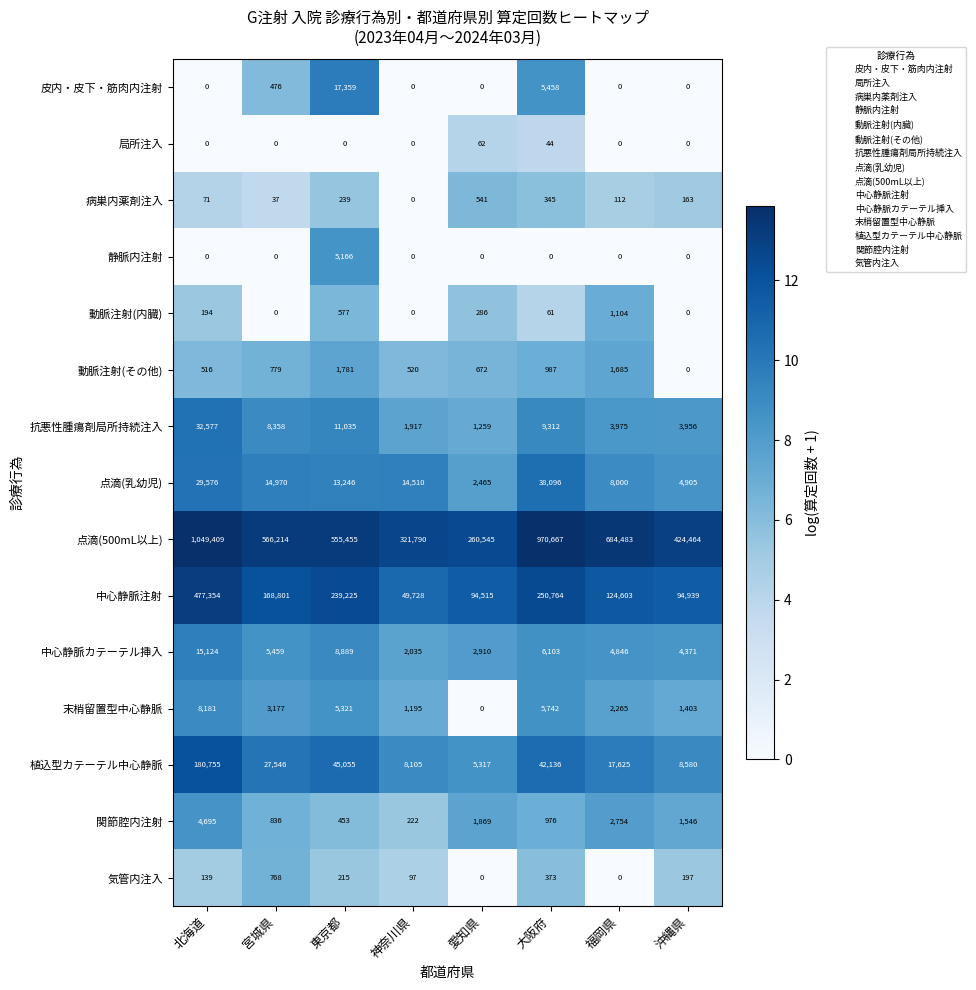

Which series has the largest total across all categories?

点滴(500mL以上)